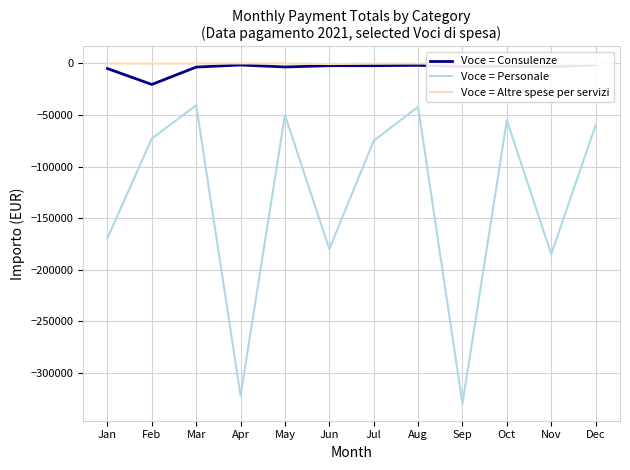

What is the spread (max minus min) of values at Jul?

74802.0